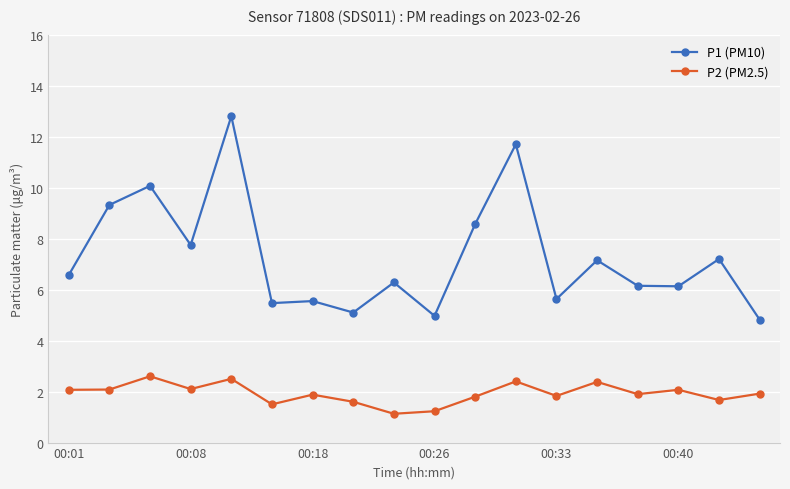

True or false: P2 (PM2.5) has more than 0 points higher than both neighbors.

True